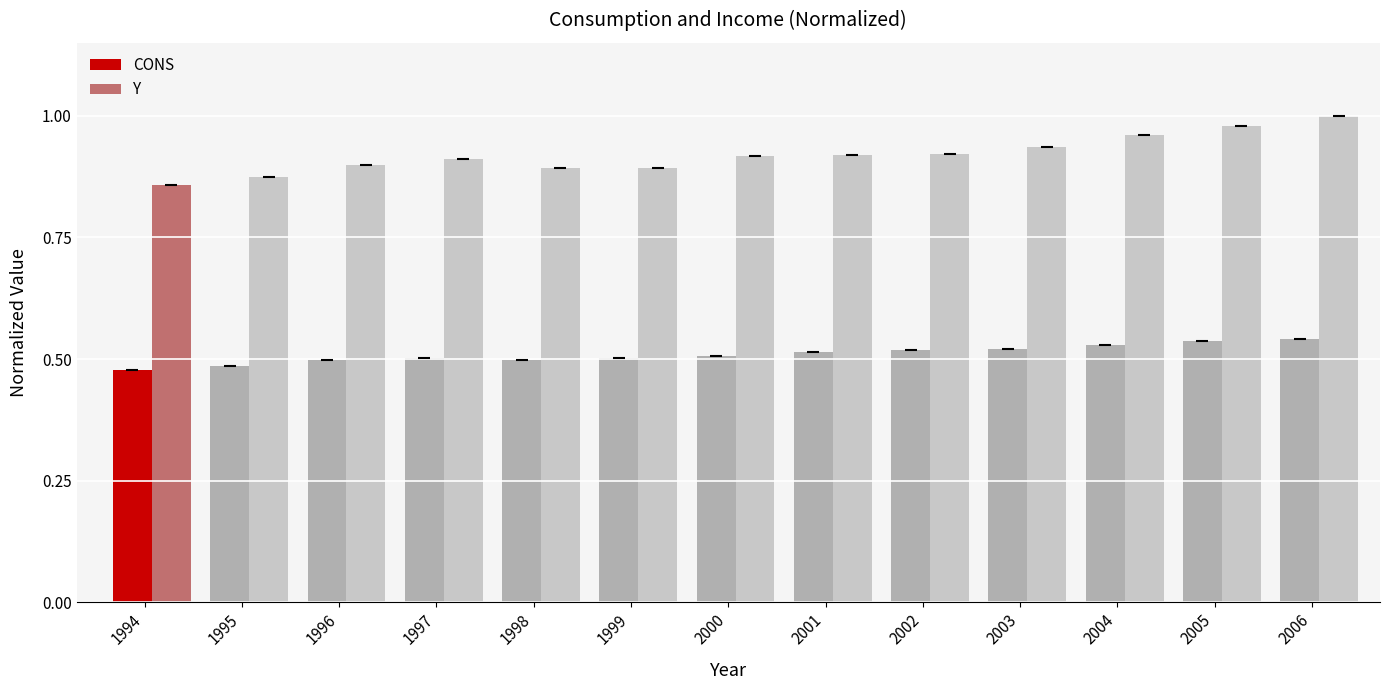

What is the total value across all series at 2001?

1.4